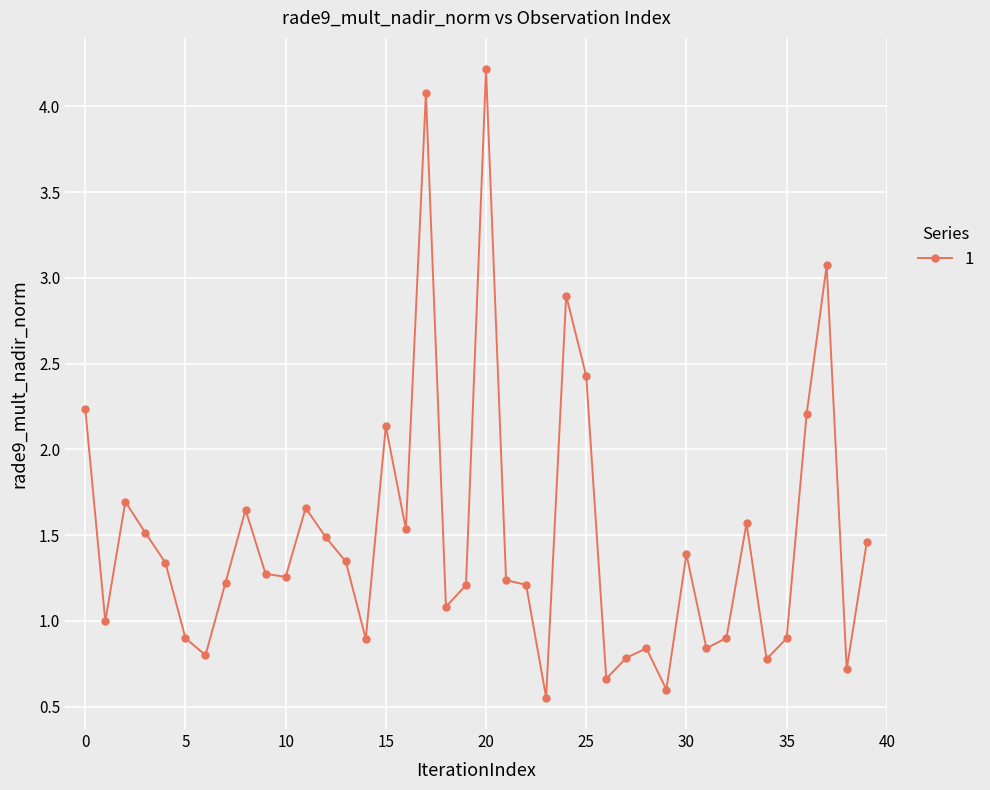

Is this an area chart (filled region under the line)?

No